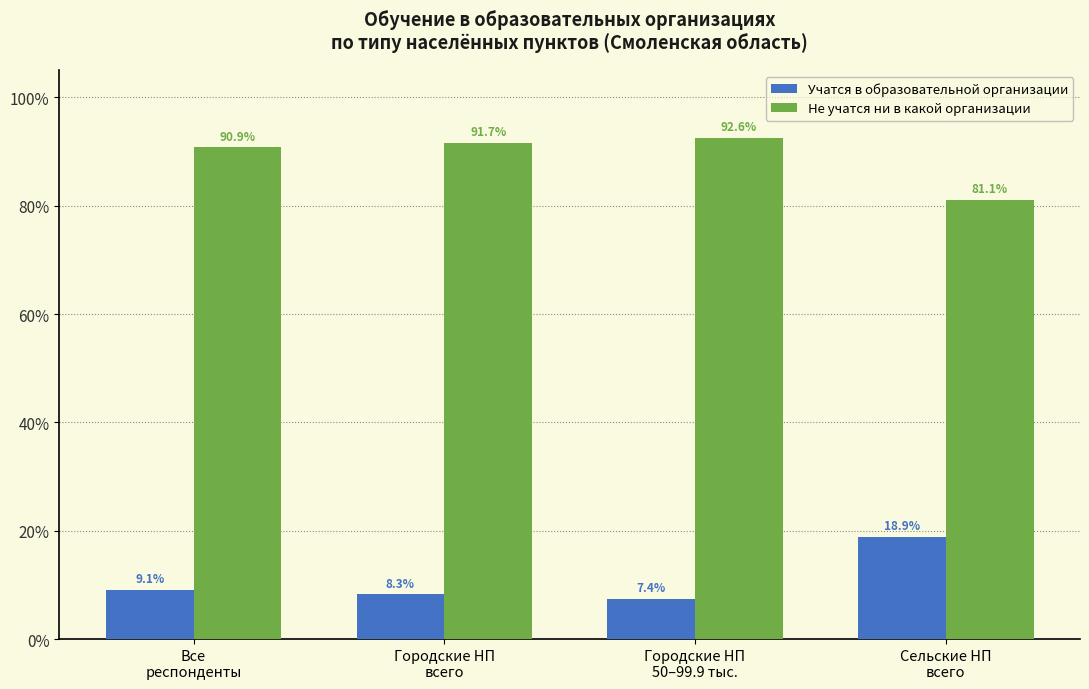

Reading left to right, transcribe all the data shown in this chart.

Учатся в образовательной организации: 9.1	8.3	7.4	18.9
Не учатся ни в какой организации: 90.9	91.7	92.6	81.1